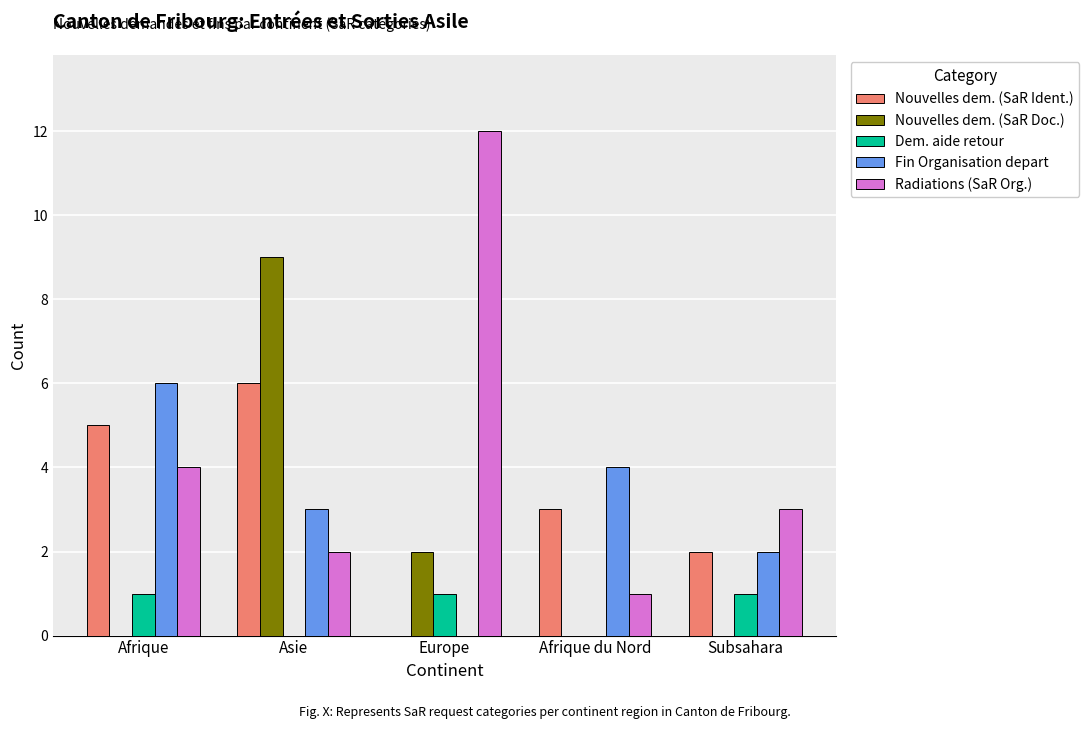

What value does the Nouvelles dem. (SaR Doc.) series have at Europe?

2